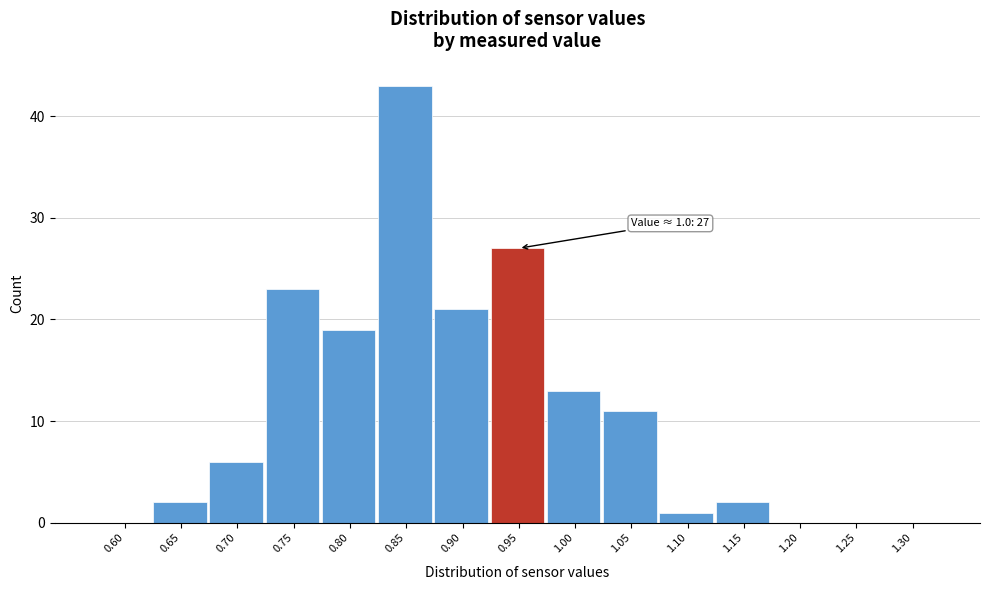

Reading left to right, extract all data points from this chart.

0.60=0	0.65=2	0.70=6	0.75=23	0.80=19	0.85=43	0.90=21	0.95=27	1.00=13	1.05=11	1.10=1	1.15=2	1.20=0	1.25=0	1.30=0